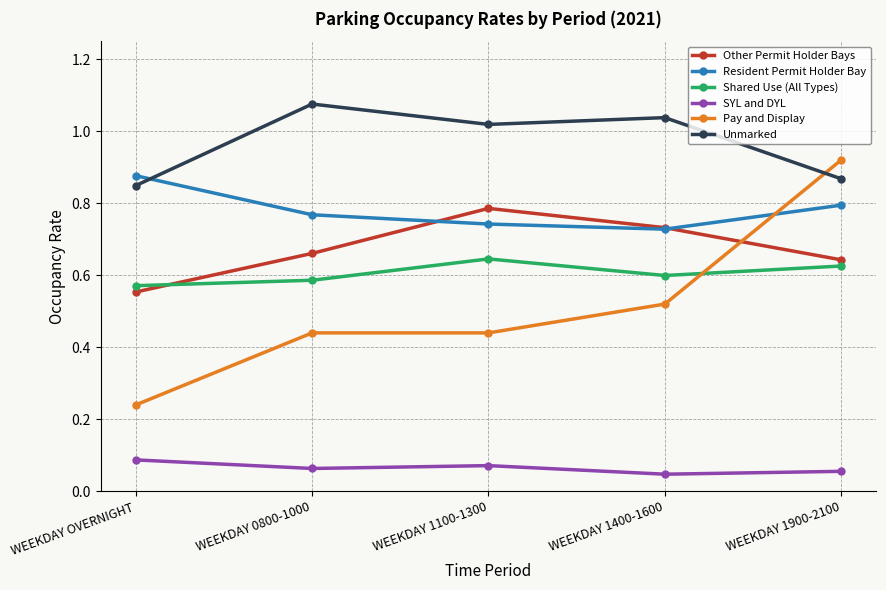

Which series ends up on top after the final intersection of Shared Use (All Types) and Other Permit Holder Bays?

Other Permit Holder Bays